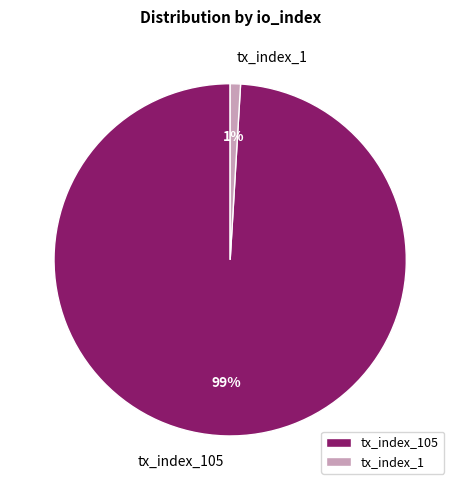

What percentage is the tx_index_1 slice, to the nearest percent?

1%